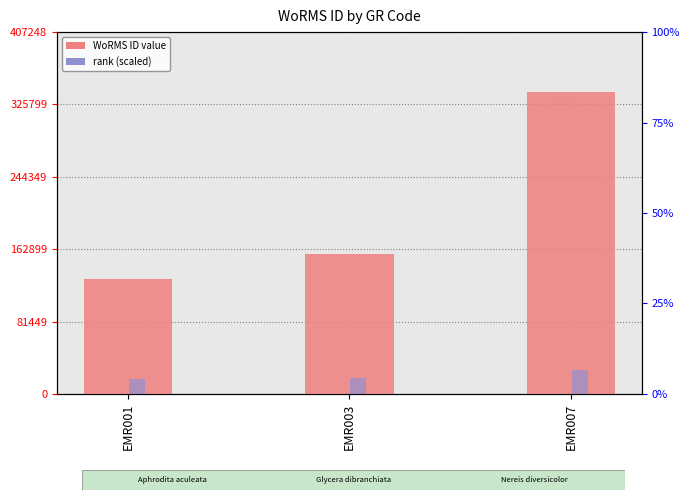

Which label corresponds to the smallest value in the chart?

EMR001